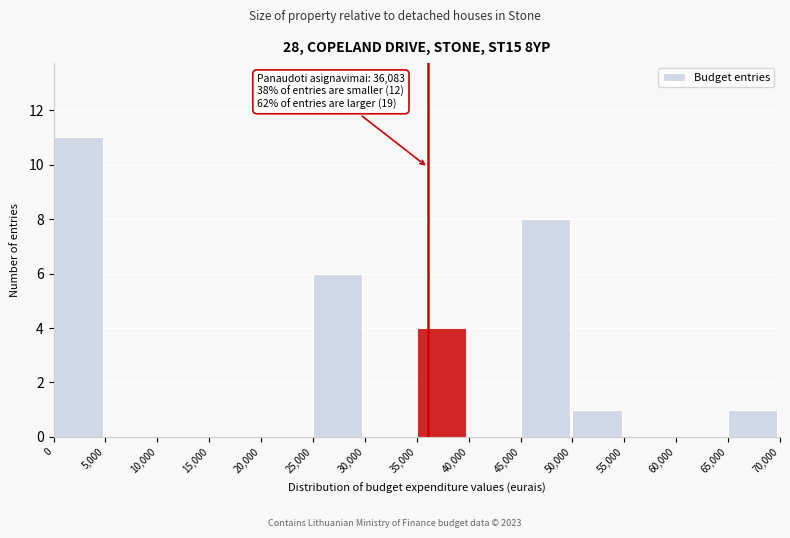

Which range on the x-axis has the tallest bar?

0 to 5,000